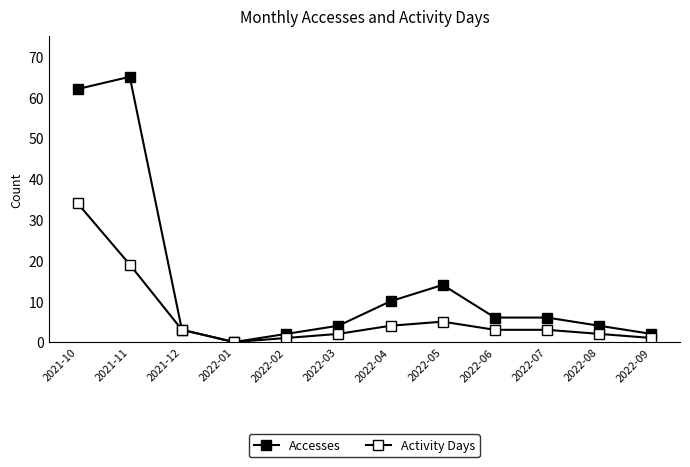

How many values in Activity Days are above zero?

11